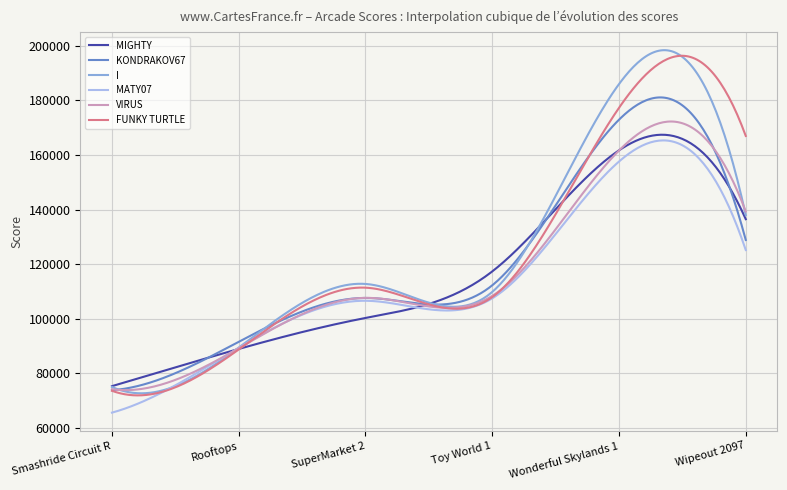

What is the greatest value displayed?

198415.9